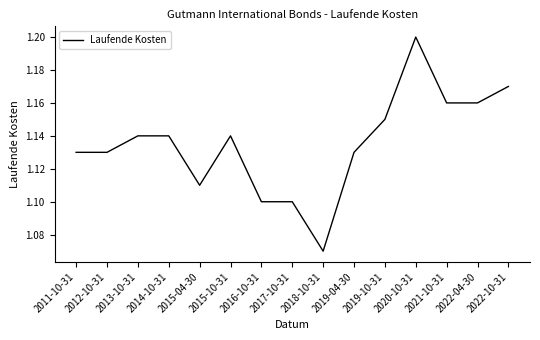

What is the ratio of the value at 2015-04-30 to the value at 2020-10-31?

0.9